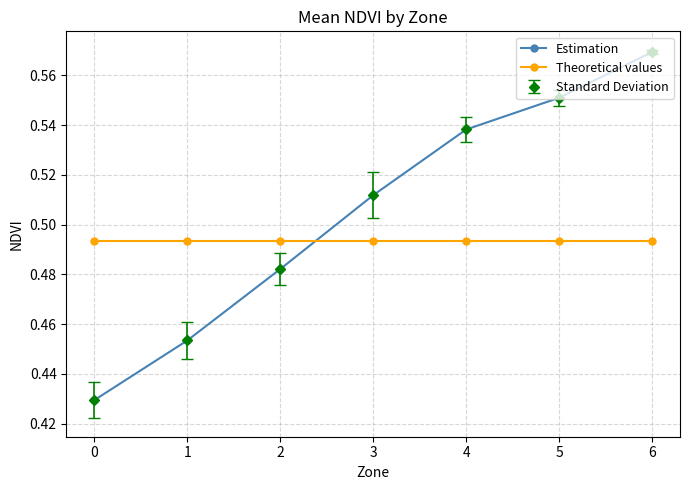

How many lines are shown in the chart?

3